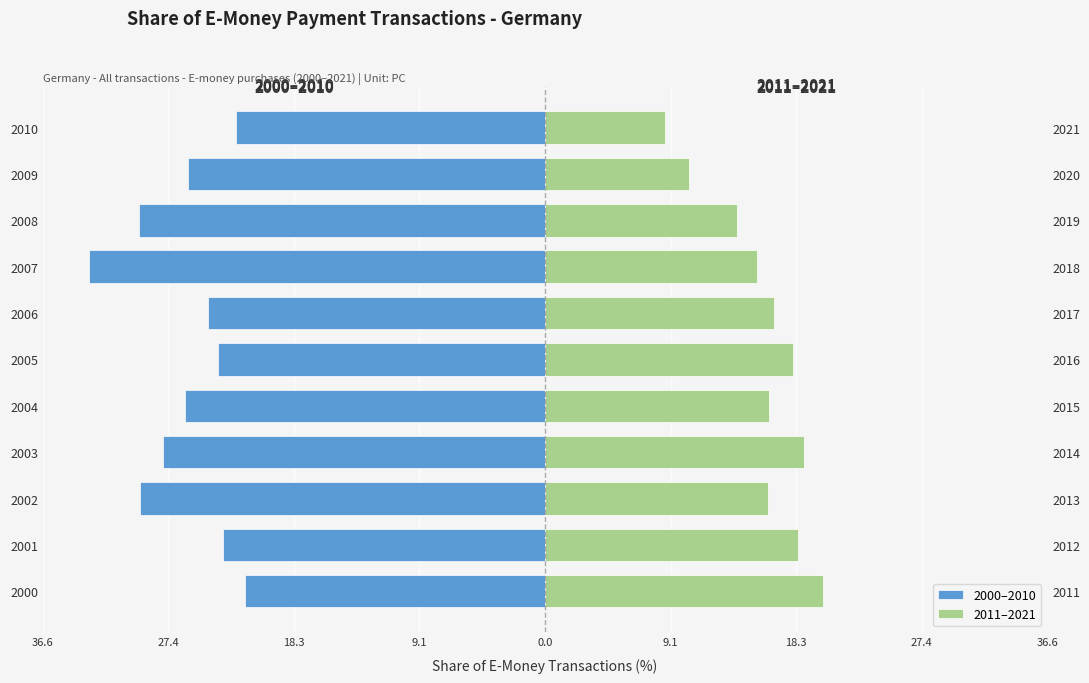

Between 2000 and 2010, which series saw the biggest shift?

2011–2021